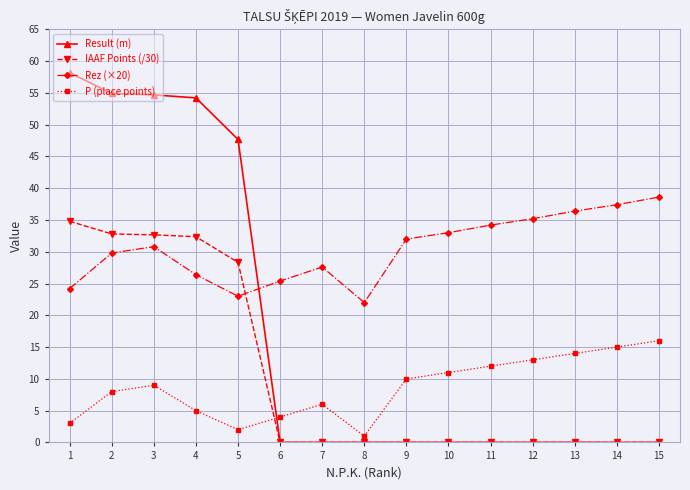

What is the difference between the highest and lowest values at 6?

25.4